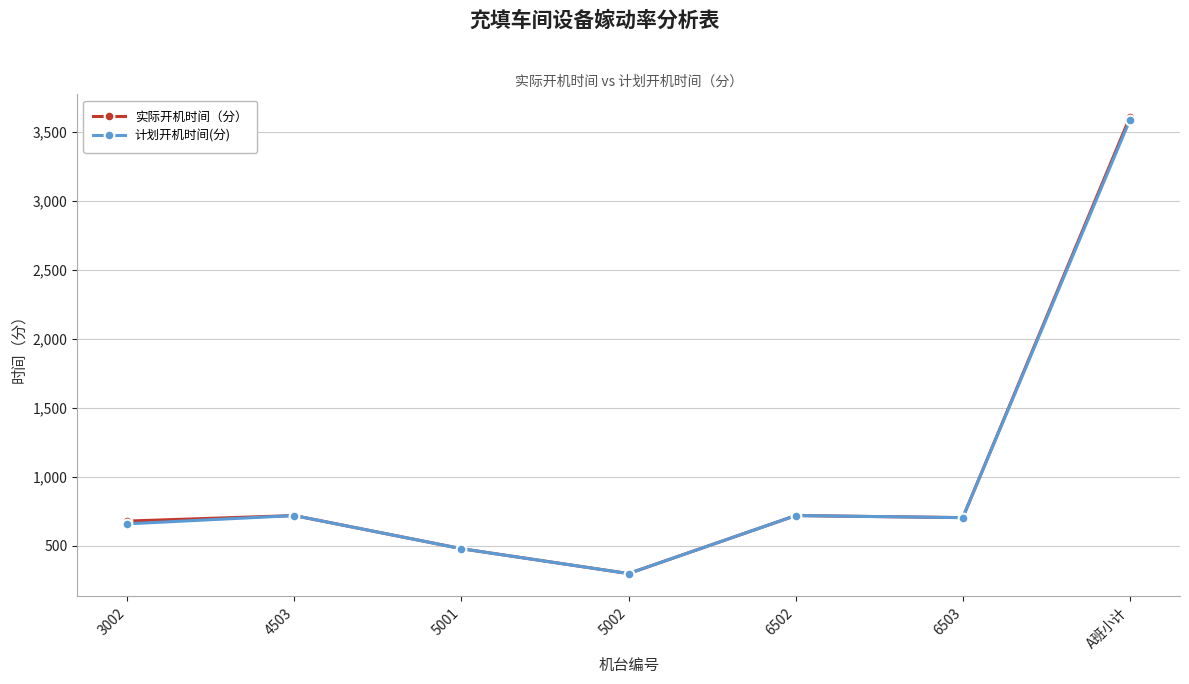

In 计划开机时间(分), how many points are lower than both neighbors (excluding endpoints)?

2